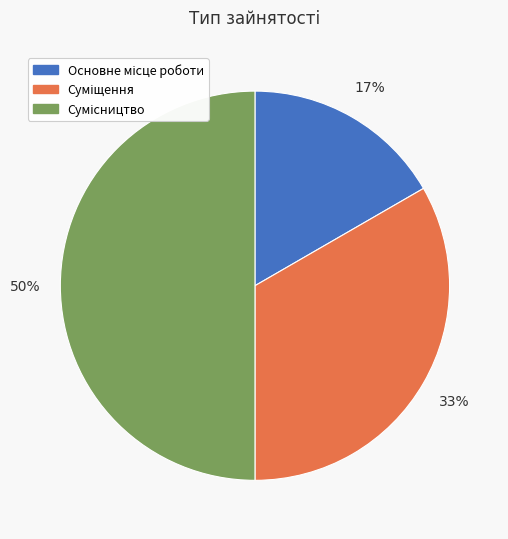

To the nearest percent, what is the difference between the largest and smallest slice percentages?

33%